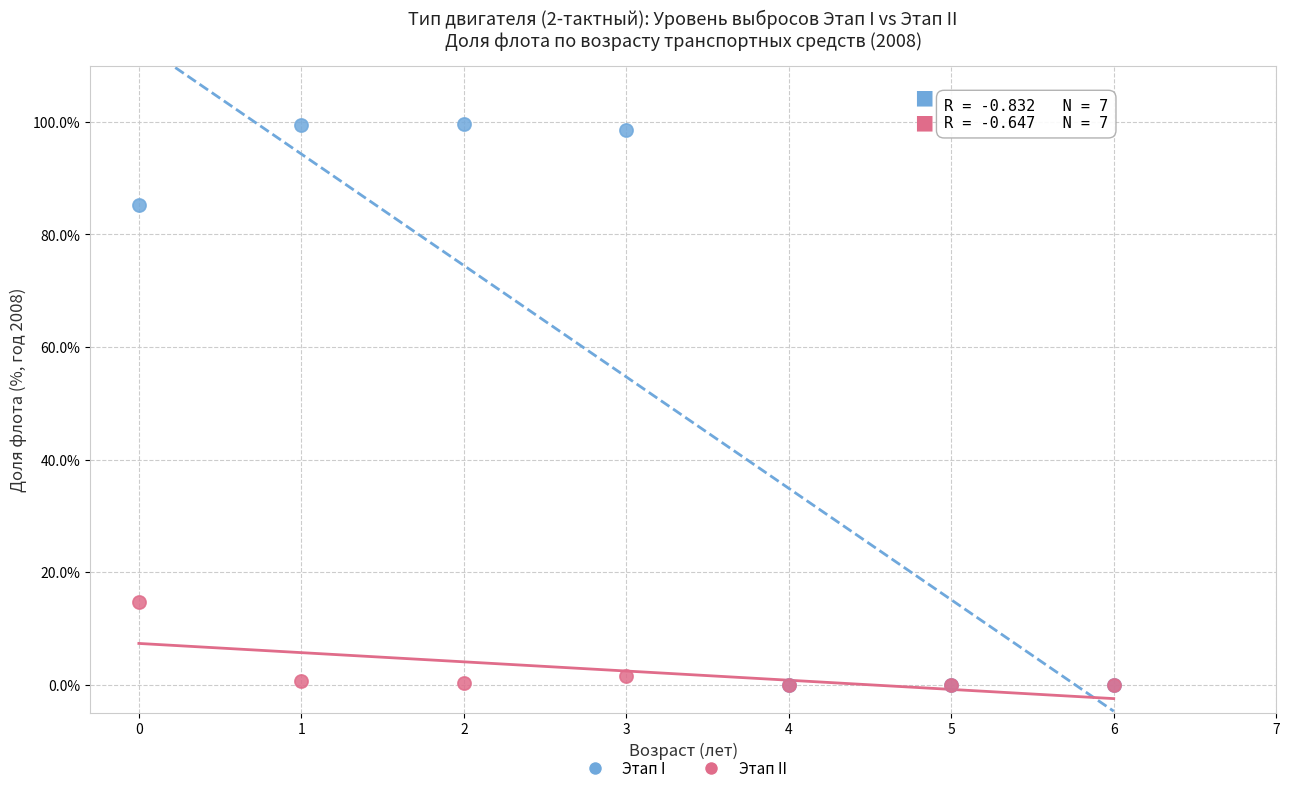

In the Этап I series, what Y value is closest to 49?

85.3